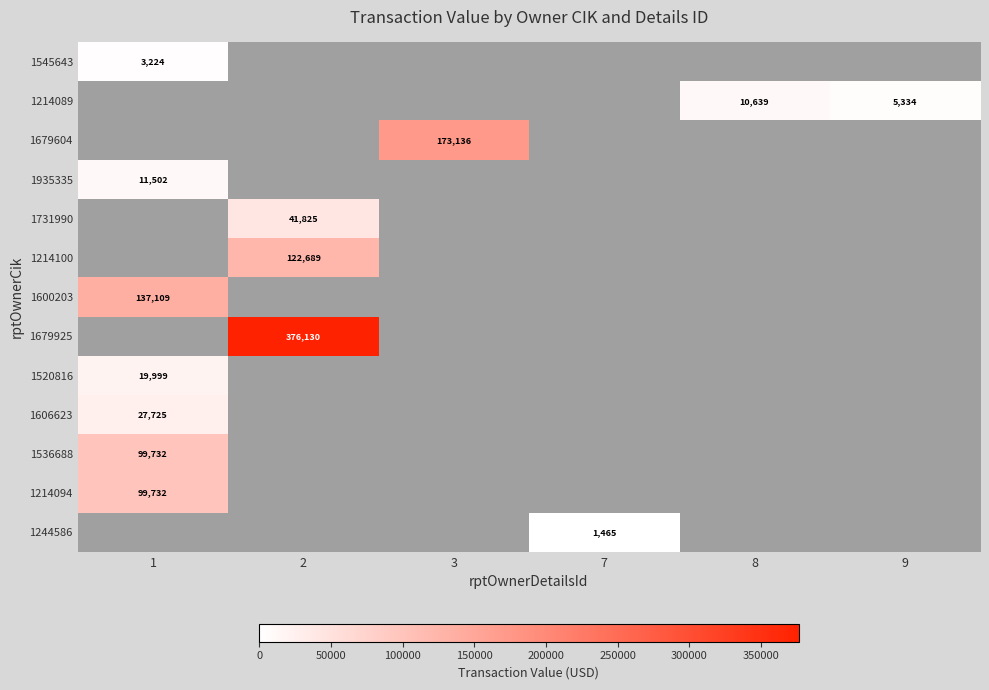

Is it true that 1545643 equals 5256 at 1?

False